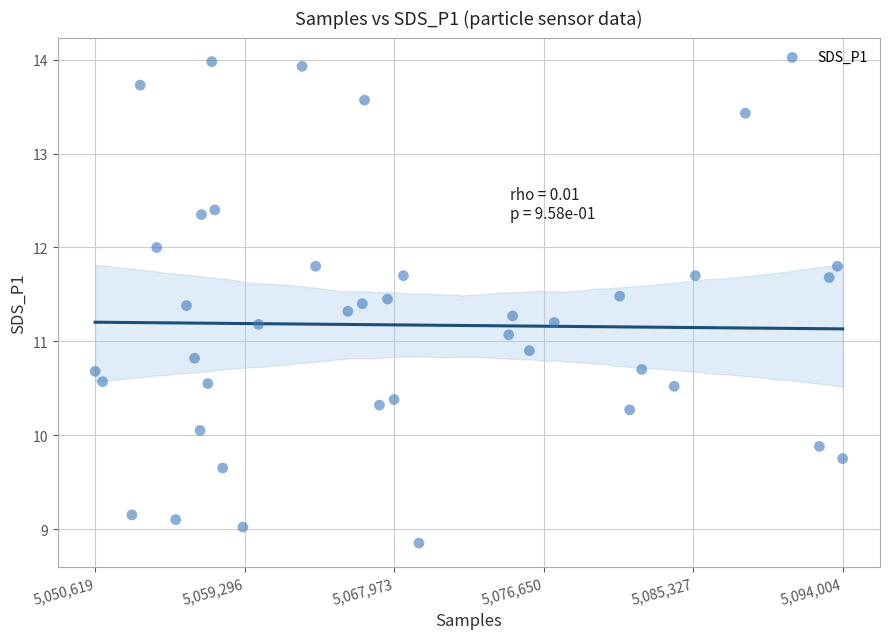

What is the range of X values (max minus min)?

43385.0